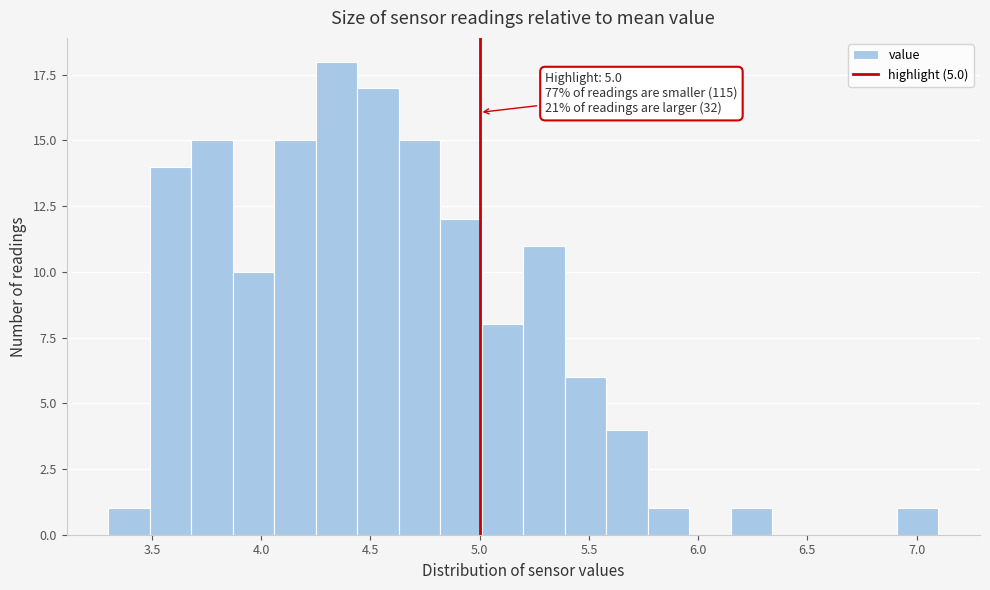

Read against the x-axis, roughly where is the centre of the tallest bar?

4.35